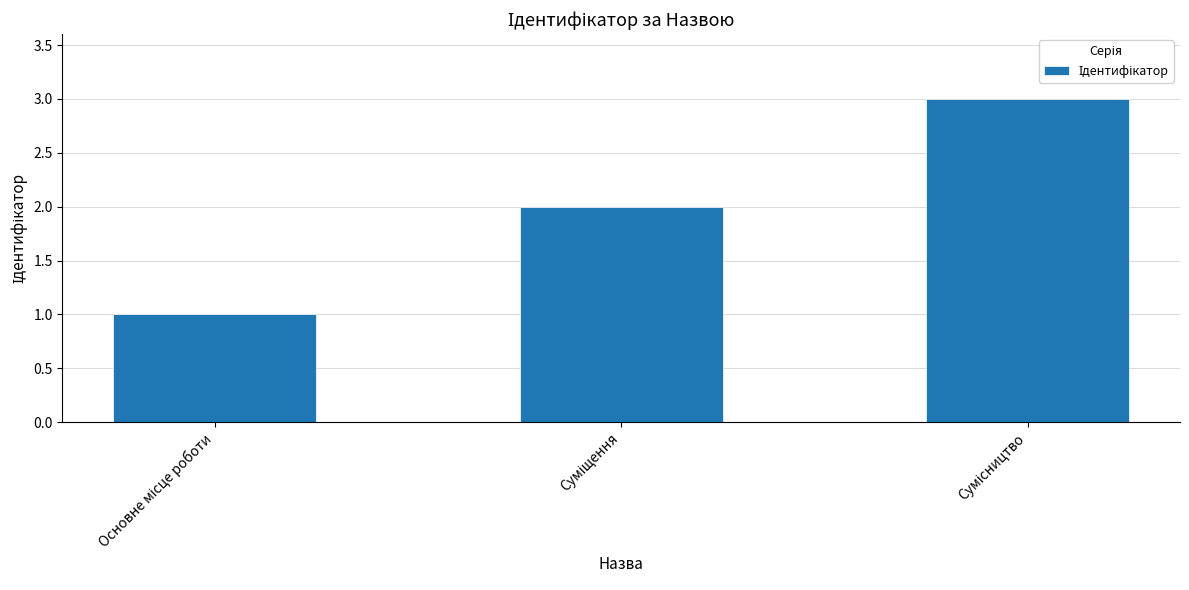

What is the greatest value displayed?

3